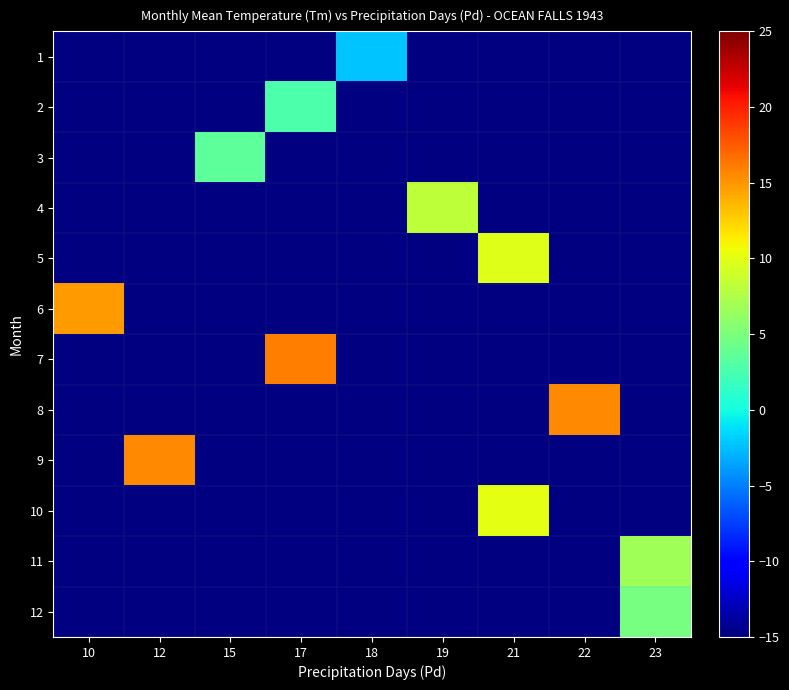

Rank the series by their average value, from highest to lowest.

row_0, row_1, row_2, row_3, row_4, row_5, row_6, row_7, row_8, row_9, row_10, row_11